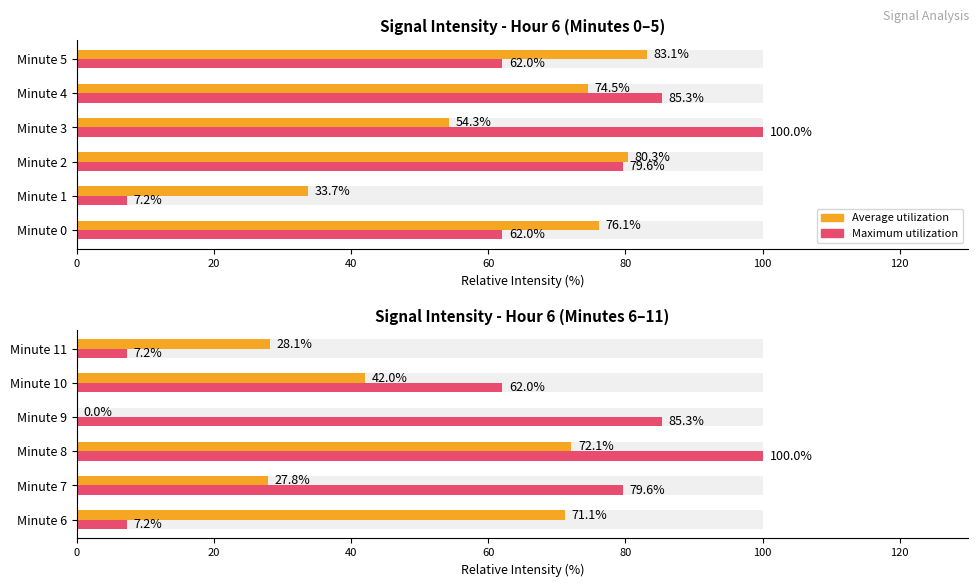

The value of Average utilization at Minute 6 is 71.1. True or false?

True